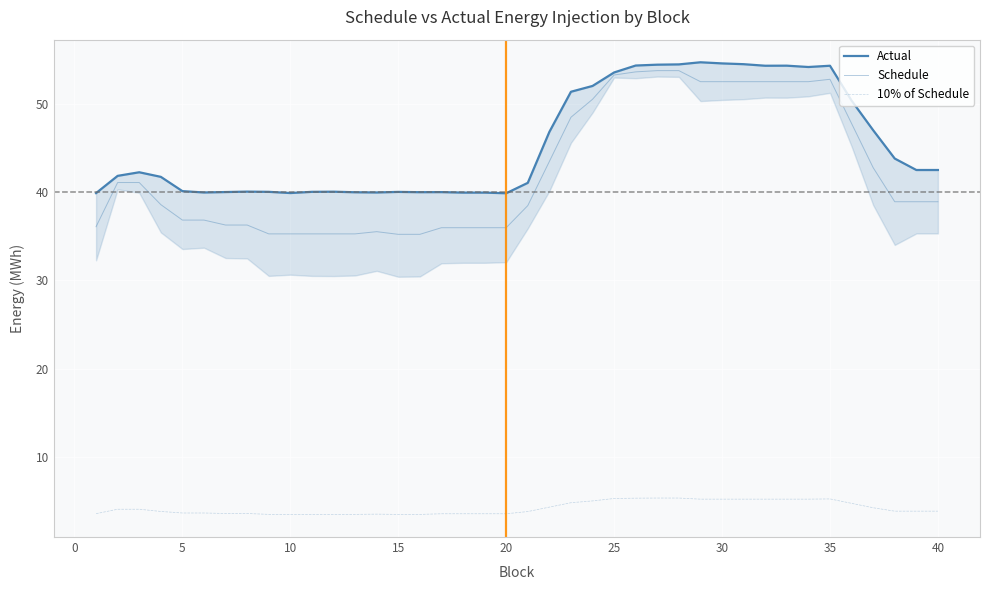

True or false: Schedule and 10% of Schedule cross at least once.

False